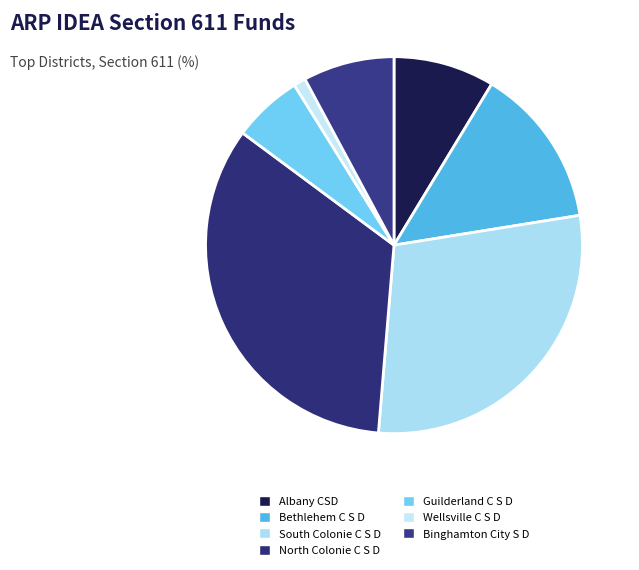

Is there any slice that represents more than half of the pie?

No